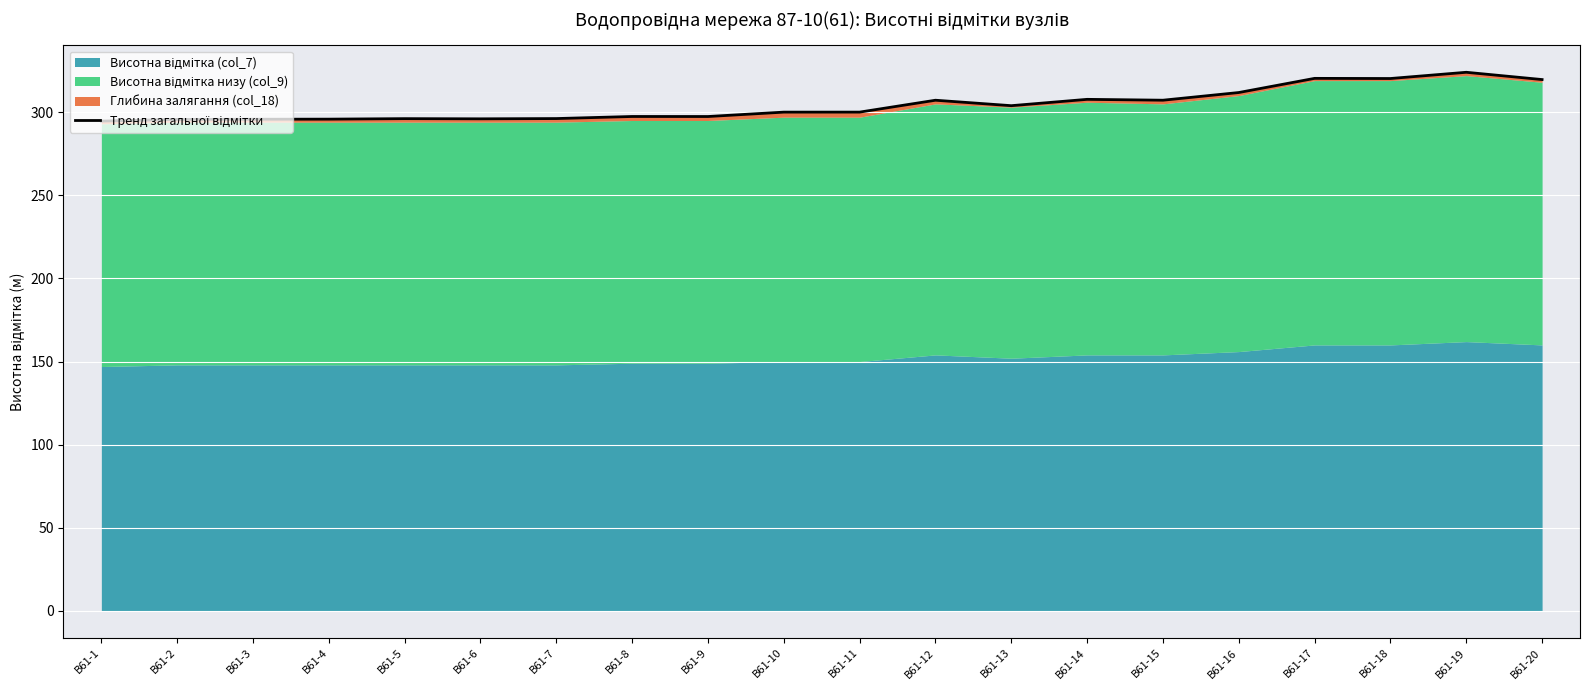

Is it true that the value at В61-13 is 514.8?

False